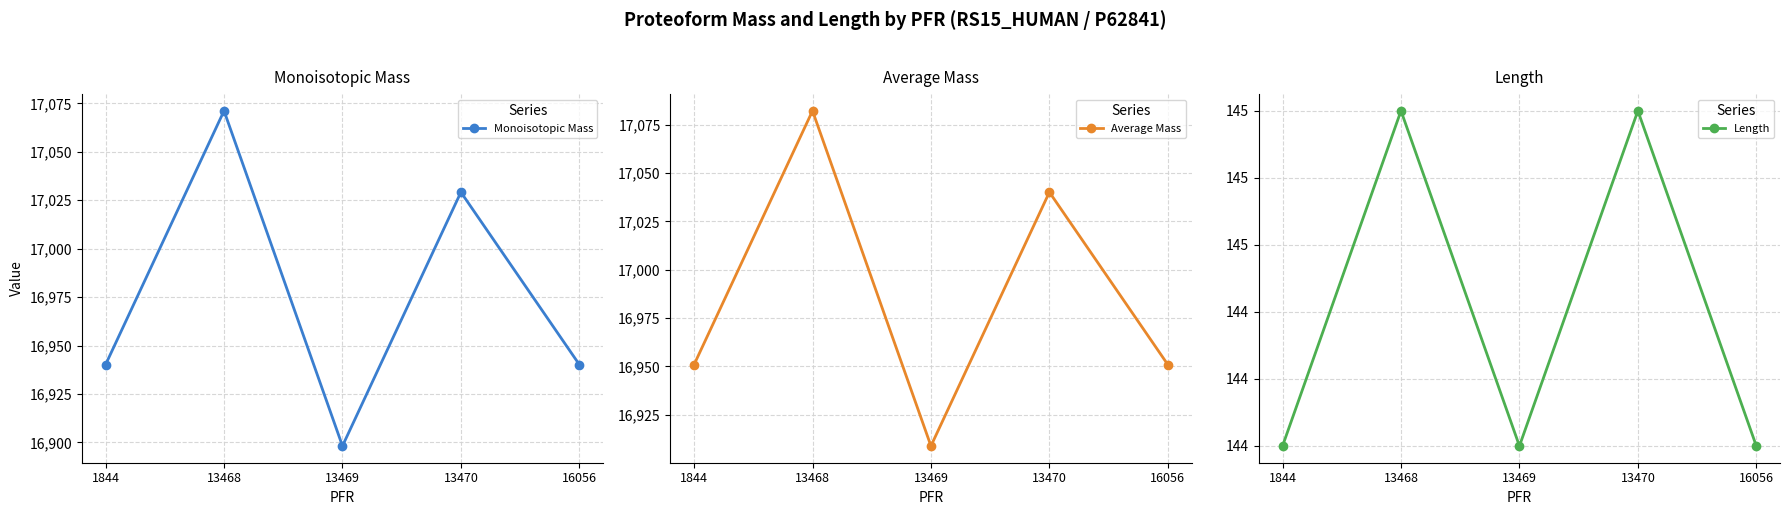

Reading left to right, list all the values displayed in this chart.

Monoisotopic Mass: 1844=16940.1	13468=17071.2	13469=16898.1	13470=17029.2	16056=16940.1
Average Mass: 1844=16950.9	13468=17082.1	13469=16908.9	13470=17040.1	16056=16950.9
Length: 1844=144.0	13468=145.0	13469=144.0	13470=145.0	16056=144.0